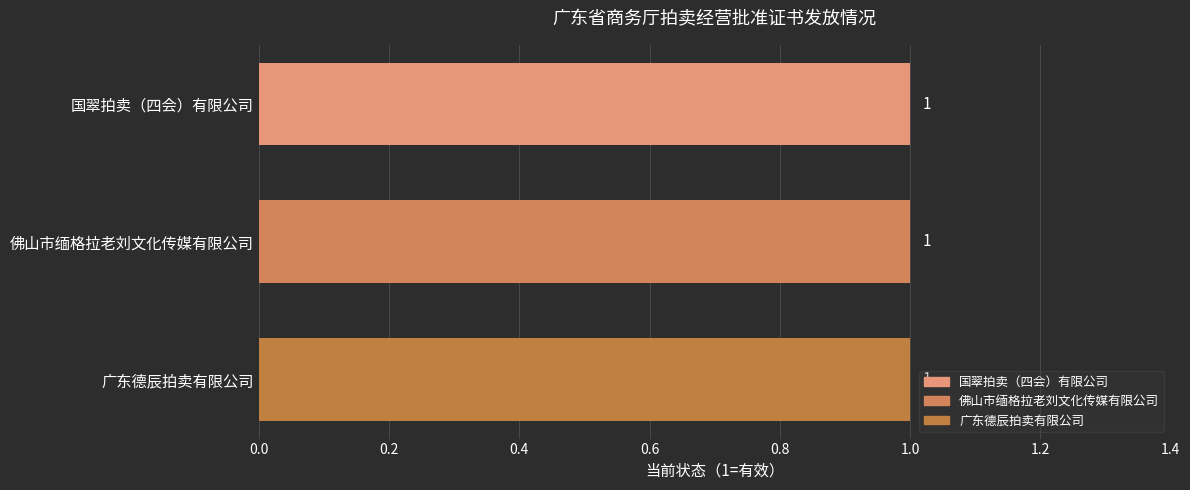

Is it true that the value at 佛山市缅格拉老刘文化传媒有限公司 is 7867271669412144?

False